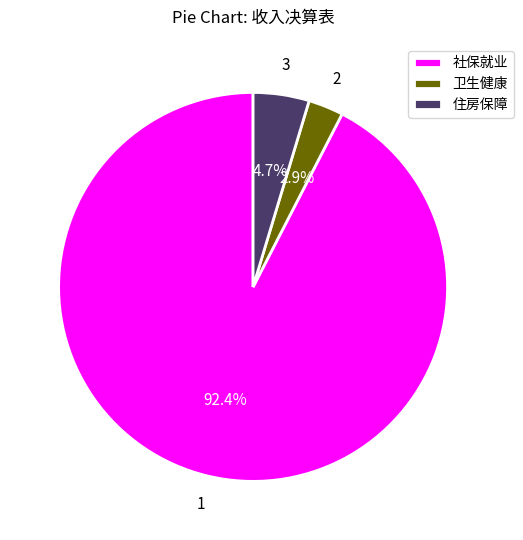

Does 社保就业 represent more than half of the total?

Yes